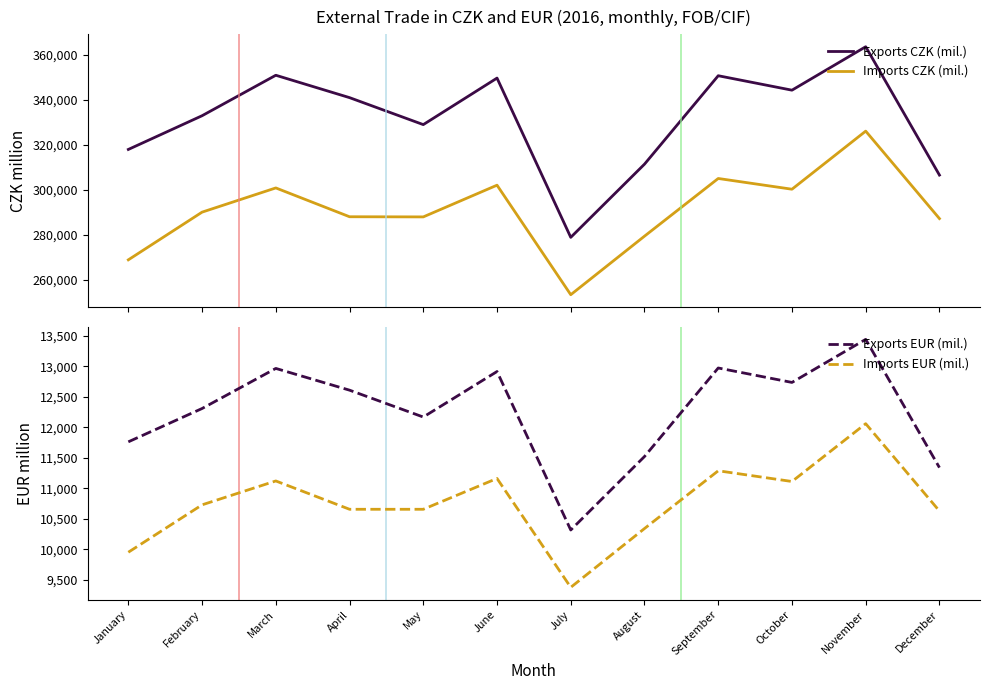

Where is the first local maximum for Imports CZK (mil.)?

March